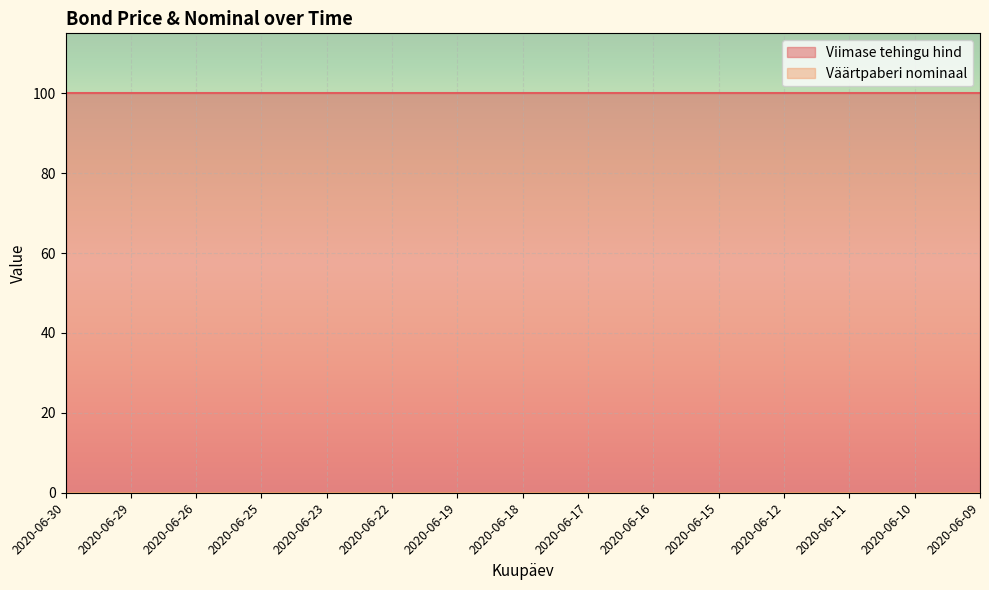

What is the total value across all series at 2020-06-23?

100.0